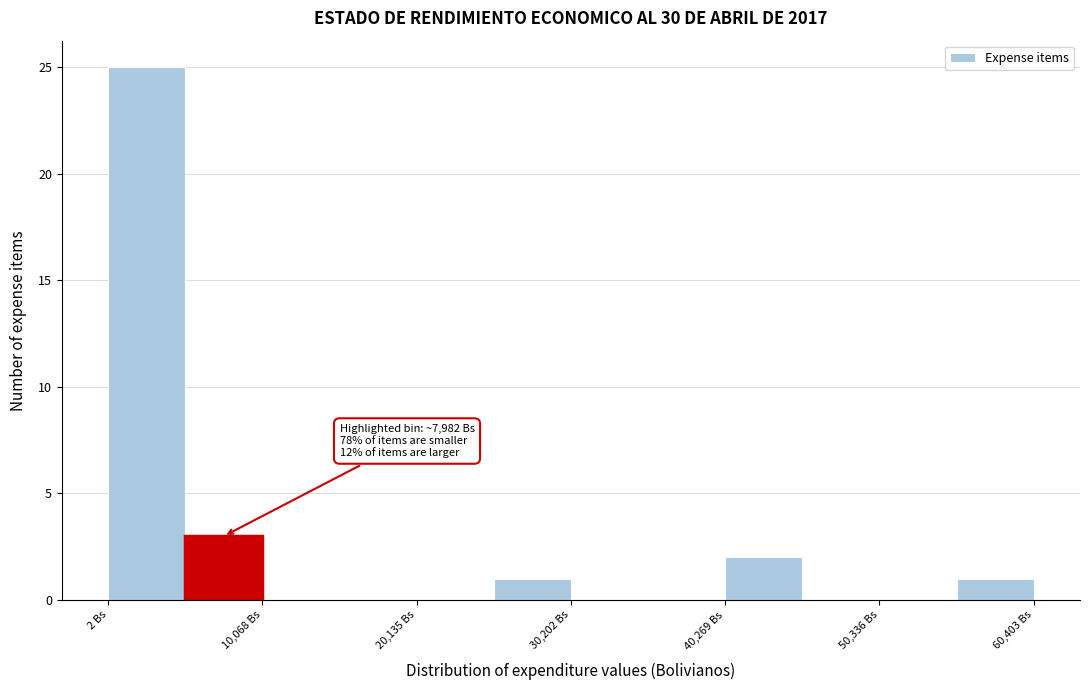

Read against the x-axis, roughly where is the centre of the tallest bar?

2000